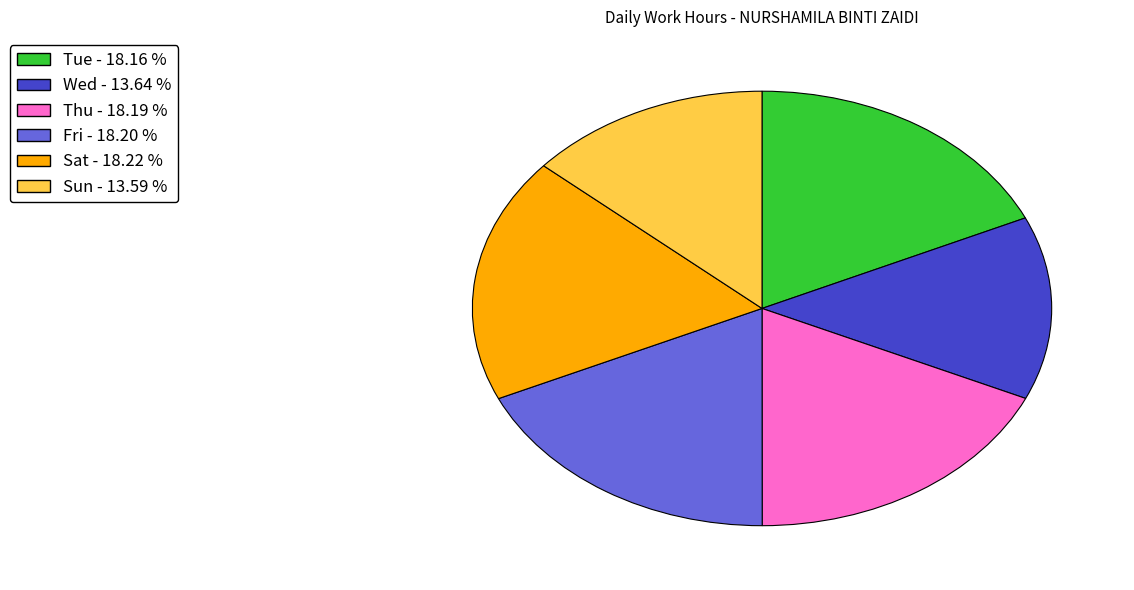

Is there a majority slice in this chart?

No